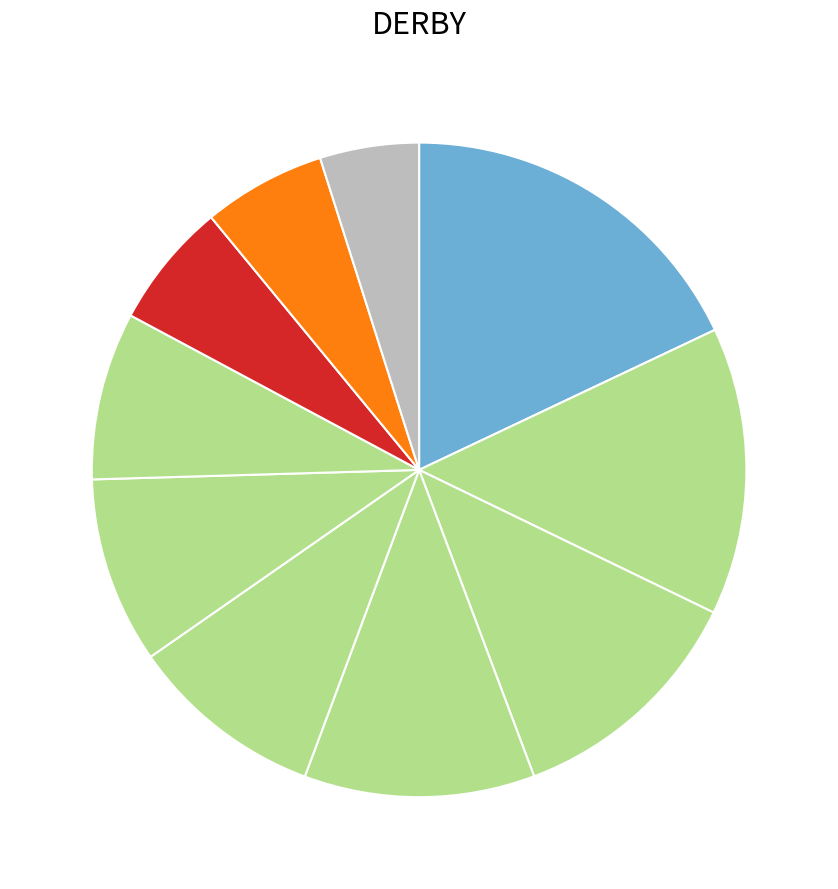

How many segments does this pie chart have?

10